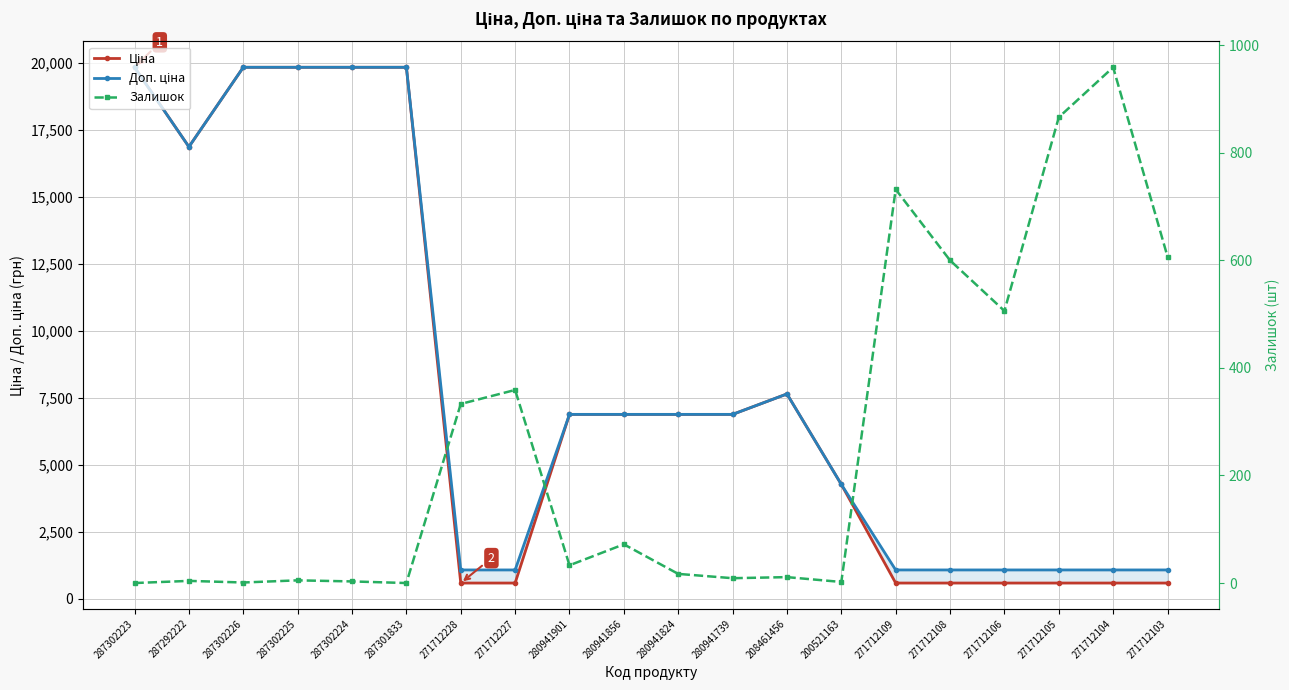

What is the highest value of the Доп. ціна series?

19831.1